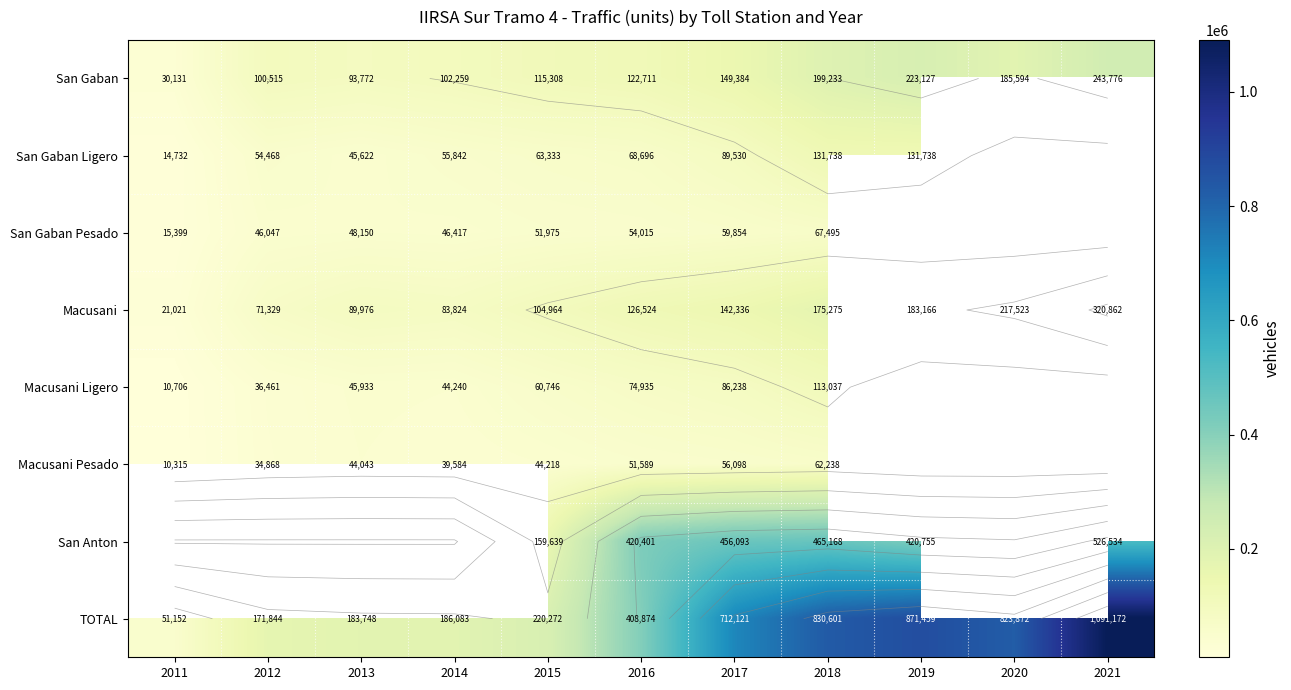

The Macusani Ligero series shows 60746.0 at 2015. True or false?

True